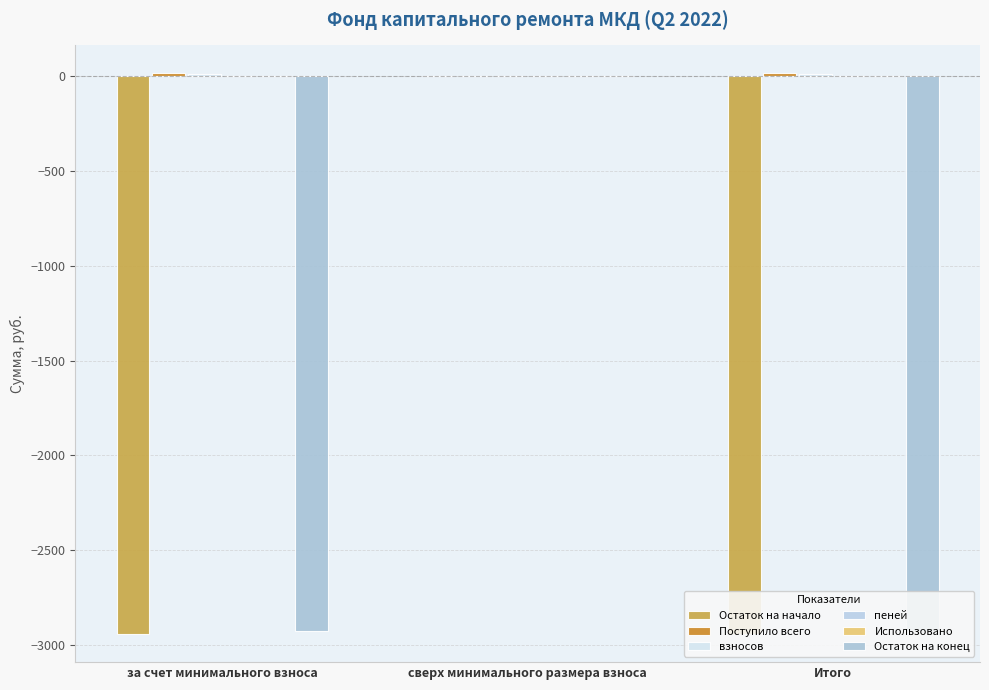

Reading left to right, list all the values displayed in this chart.

Остаток на начало: за счет минимального взноса=-2943.7	сверх минимального размера взноса=0.0	Итого=-2943.7
Поступило всего: за счет минимального взноса=15.4	сверх минимального размера взноса=0.0	Итого=15.4
взносов: за счет минимального взноса=13.8	сверх минимального размера взноса=0.0	Итого=13.8
пеней: за счет минимального взноса=1.5	сверх минимального размера взноса=0.0	Итого=1.5
Использовано: за счет минимального взноса=0.0	сверх минимального размера взноса=0.0	Итого=0.0
Остаток на конец: за счет минимального взноса=-2928.3	сверх минимального размера взноса=0.0	Итого=-2928.3